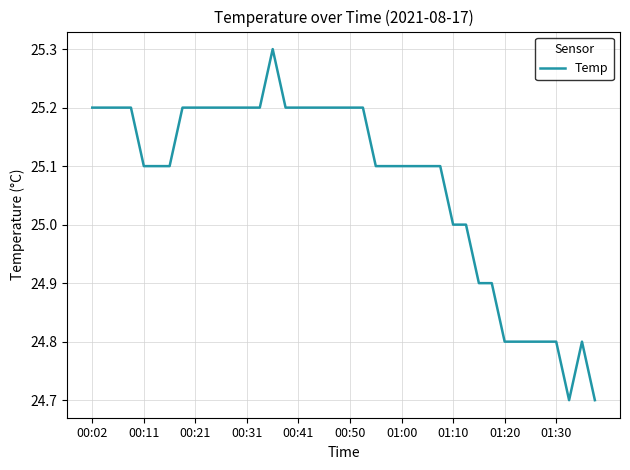

What is the smallest value displayed?

24.7